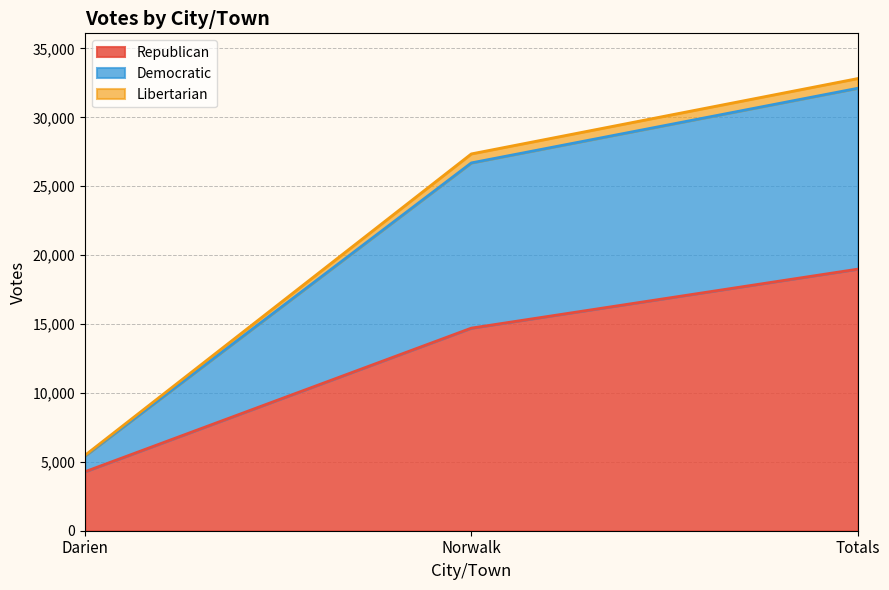

Is it true that Republican equals 4280 at Darien?

True